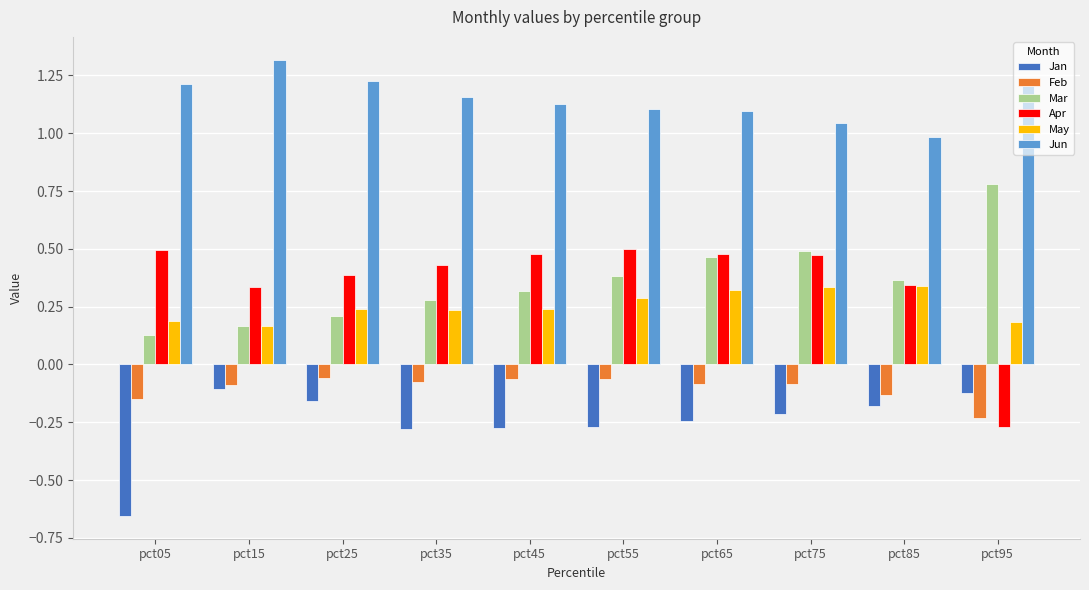

What is the spread (max minus min) of values at pct55?

1.4